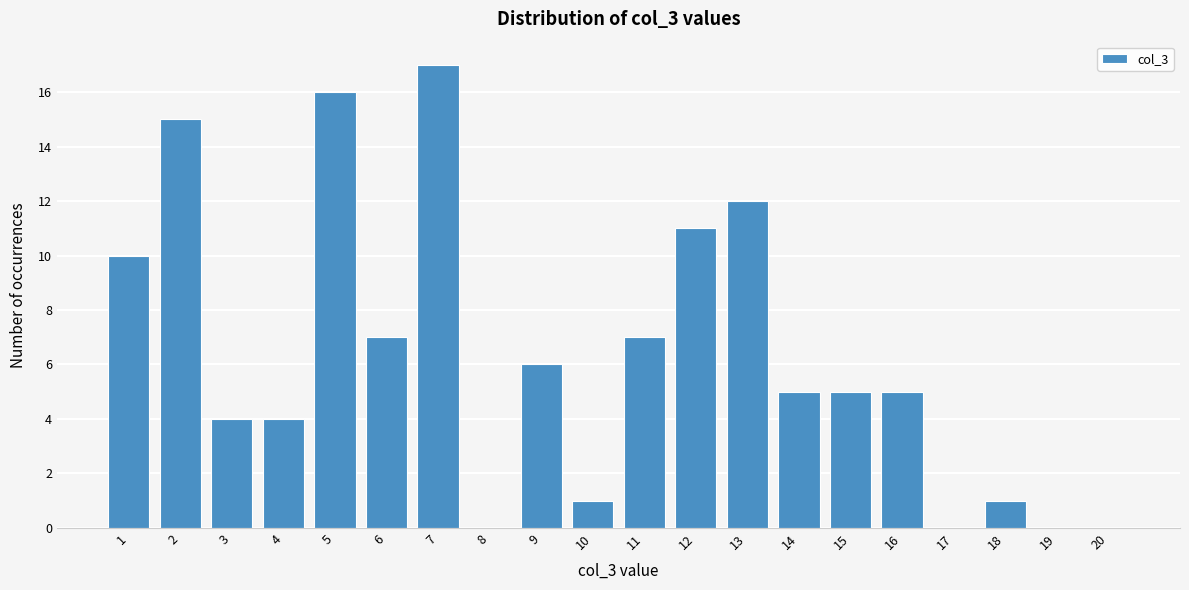

Reading left to right, list all the values displayed in this chart.

1=10	2=15	3=4	4=4	5=16	6=7	7=17	8=0	9=6	10=1	11=7	12=11	13=12	14=5	15=5	16=5	17=0	18=1	19=0	20=0